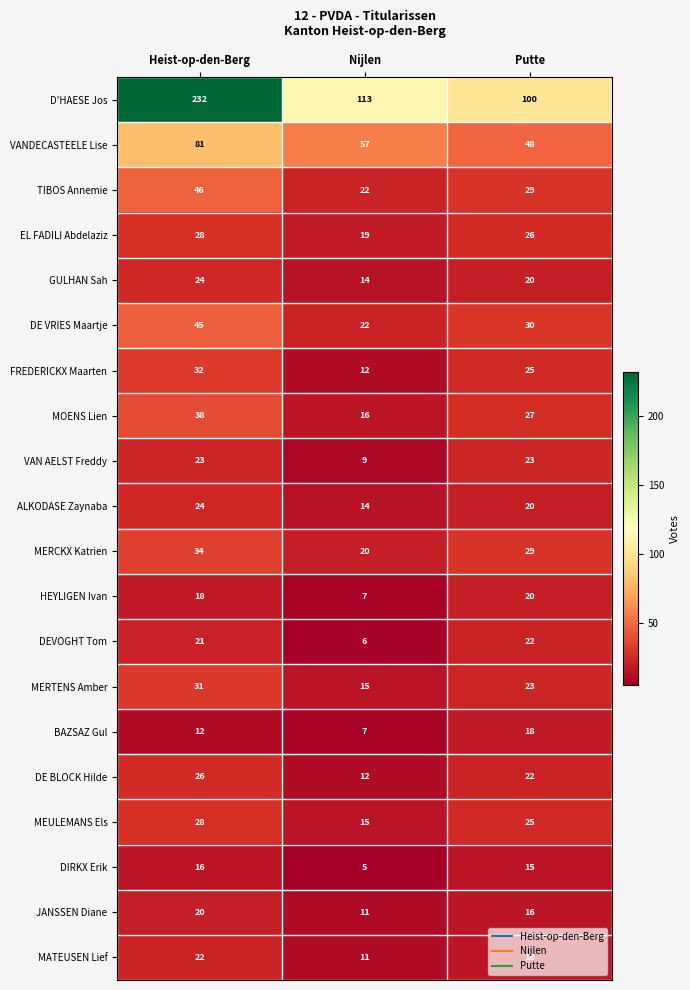

Rank the categories by MATEUSEN Lief value from lowest to highest.

Nijlen, Putte, Heist-op-den-Berg